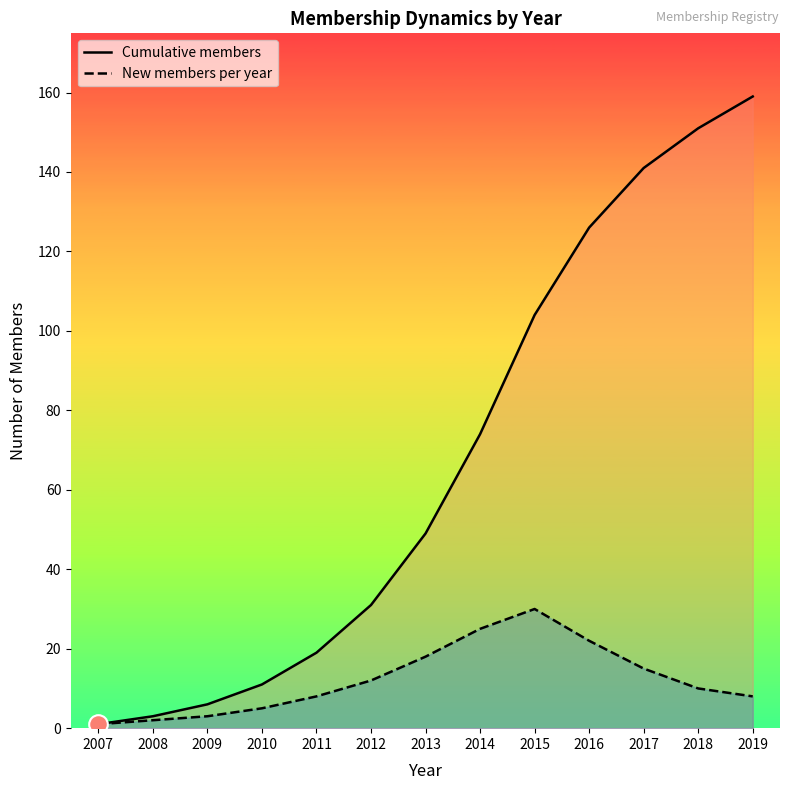

Which series reaches the minimum Y coordinate?

Cumulative members